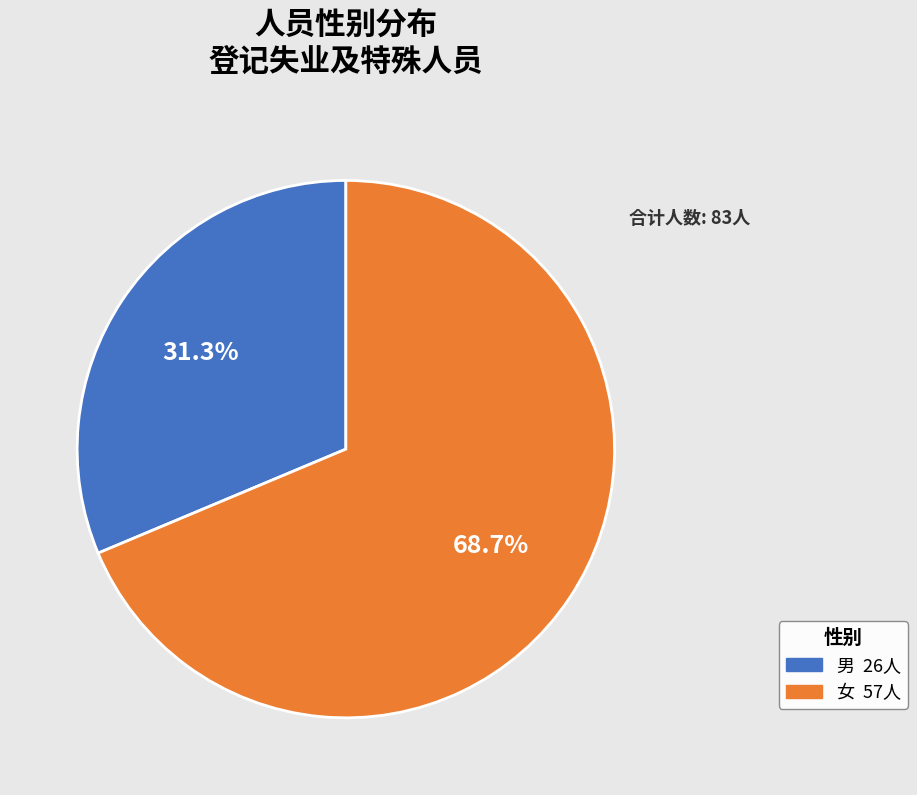

What is the total percentage of 女 and 男?

100.0%